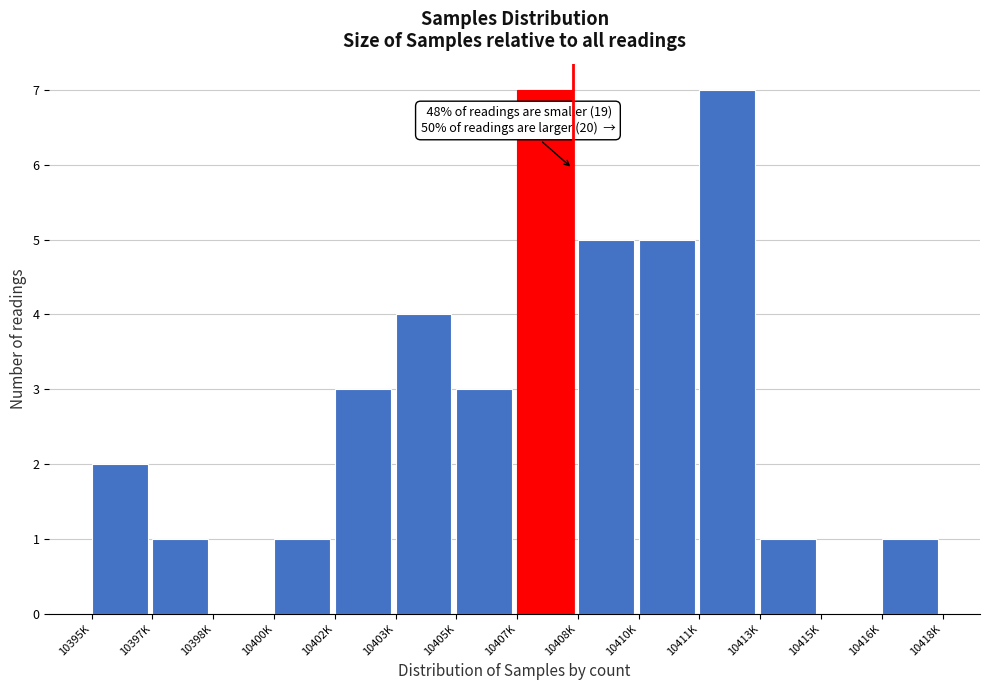

Reading left to right, list all the values displayed in this chart.

10395K=2	10397K=1	10398K=0	10400K=1	10402K=3	10403K=4	10405K=3	10407K=7	10408K=5	10410K=5	10411K=7	10413K=1	10415K=0	10416K=1